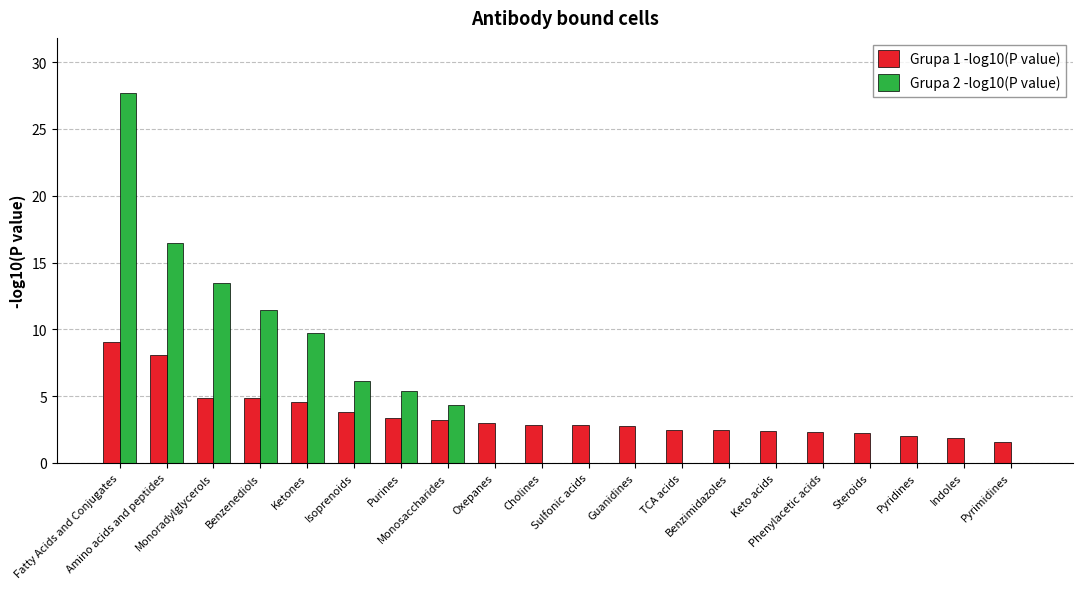

What is the maximum value shown in the chart?

27.7